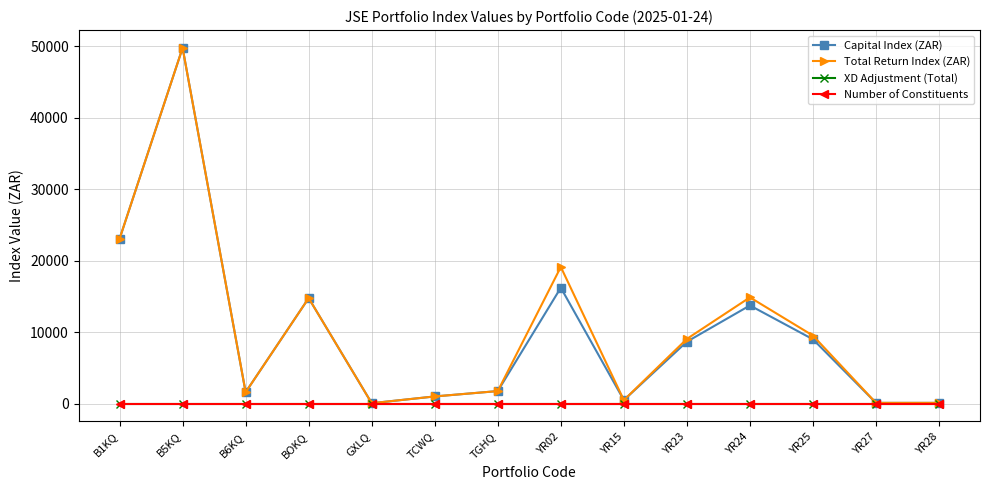

What is the spread (max minus min) of values at B1KQ?

23038.2